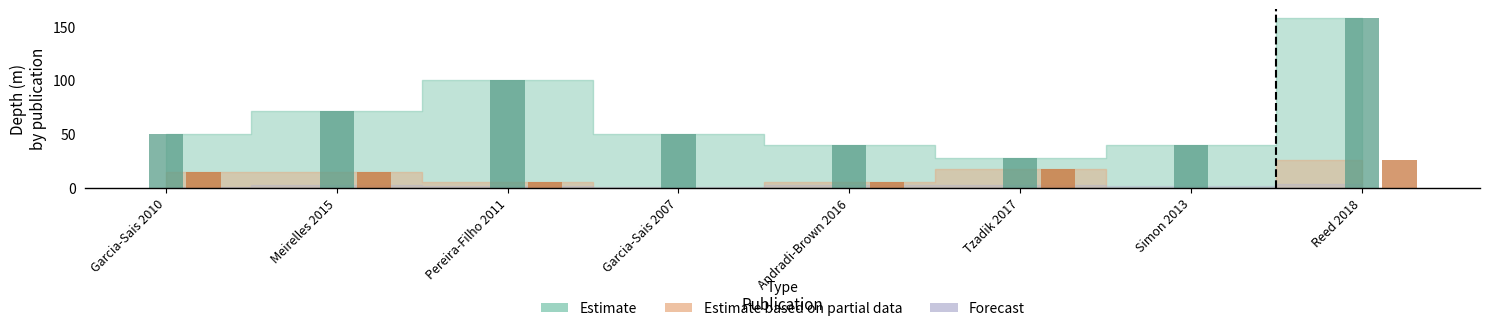

Is the value of Estimate at Meirelles 2015 greater than the value of Estimate based on partial data at Simon 2013?

Yes